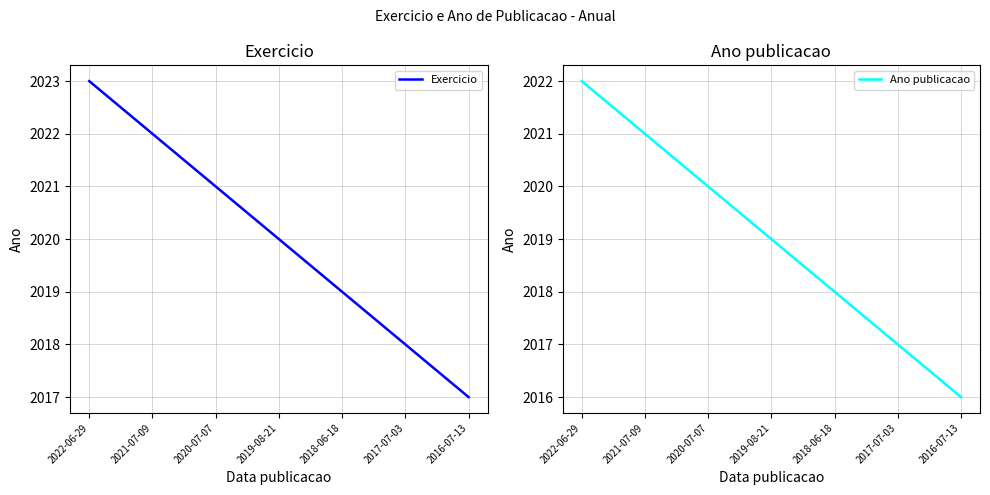

List the series in order of their peak value, highest first.

Exercicio, Ano publicacao